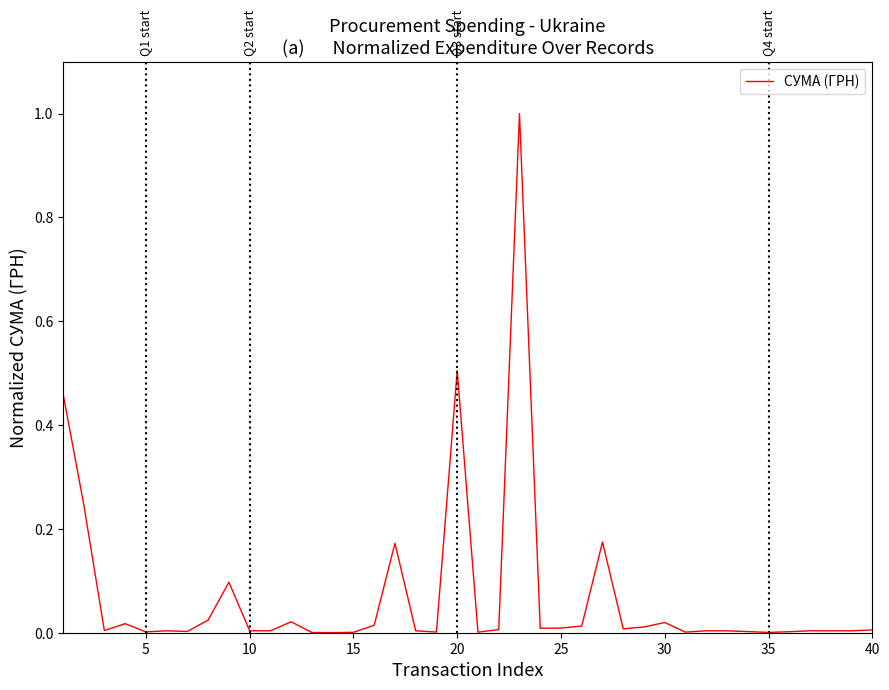

How many lines are shown in the chart?

1